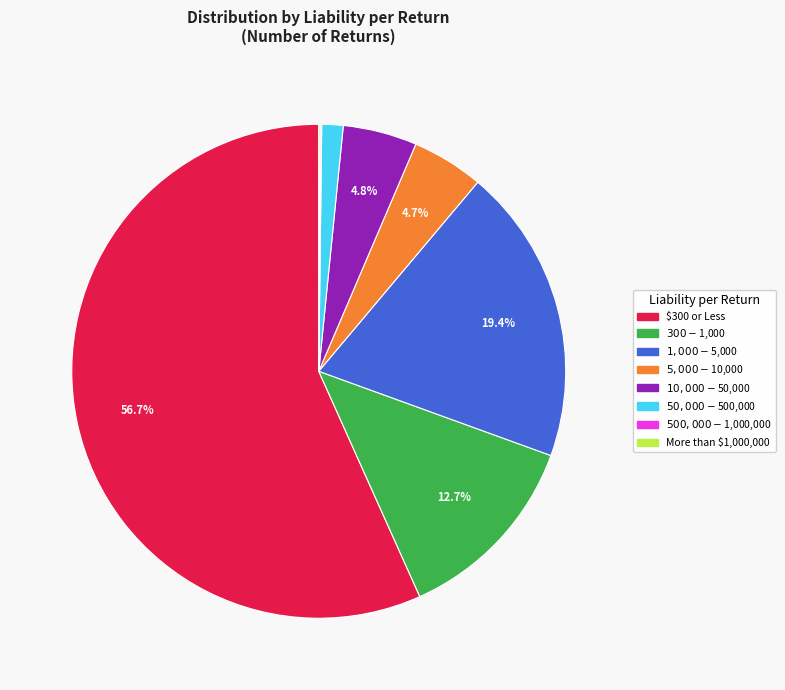

Is there a majority slice in this chart?

Yes